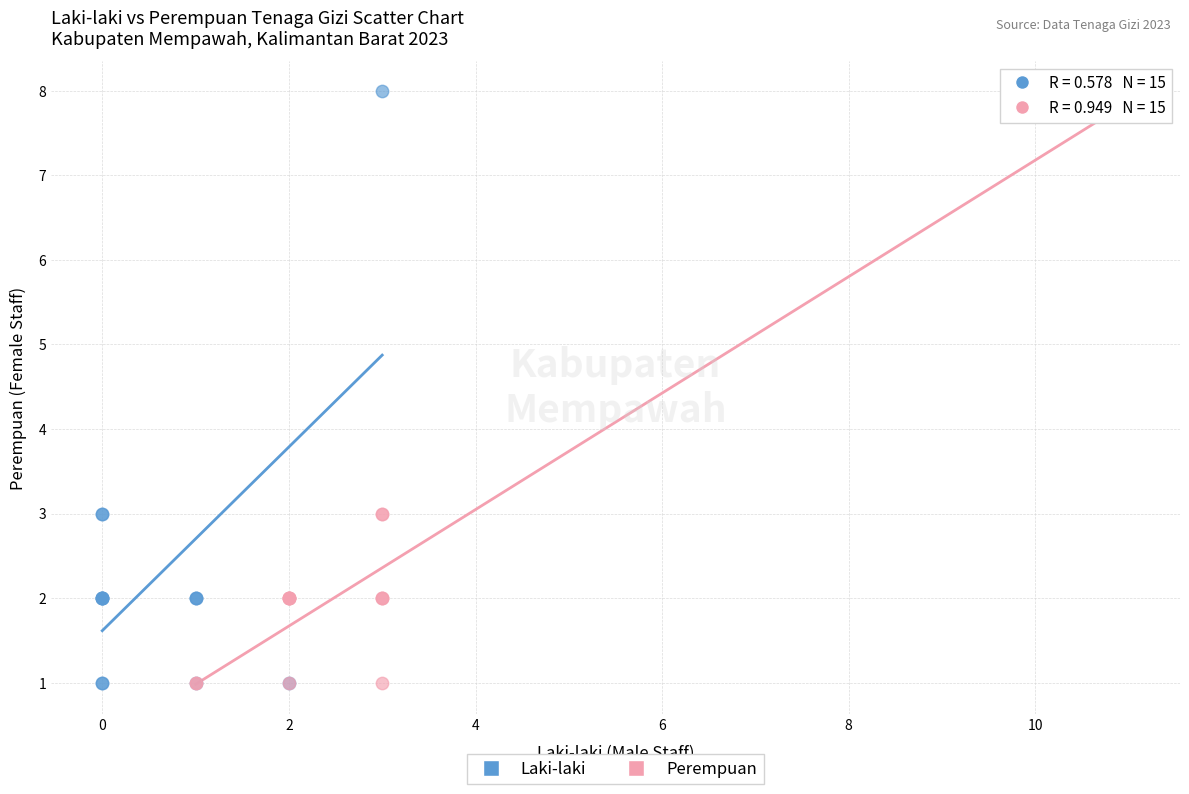

What are all the series names shown in the legend?

Laki-laki, Perempuan